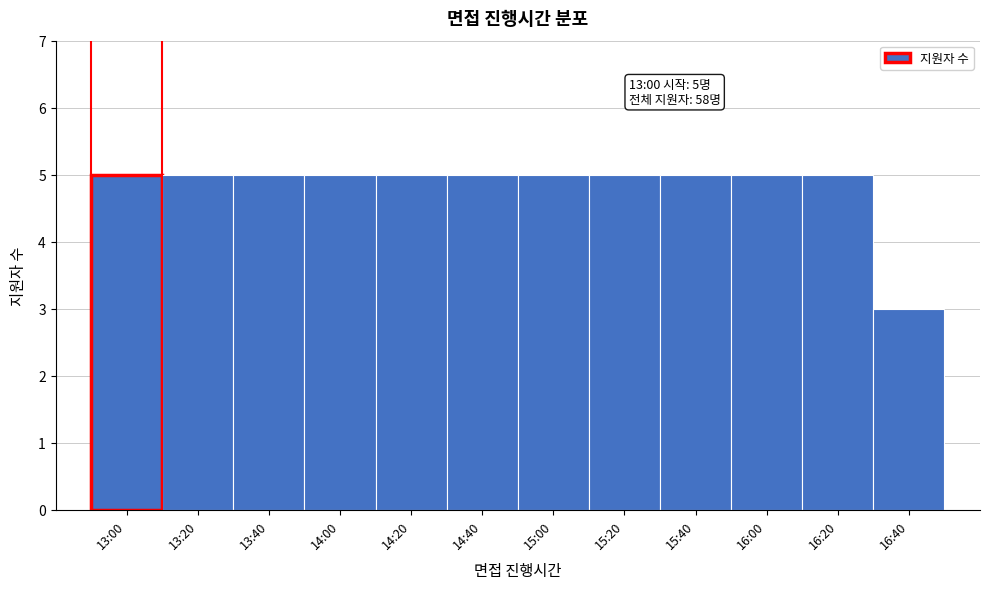

Reading left to right, transcribe all the data shown in this chart.

5	5	5	5	5	5	5	5	5	5	5	3